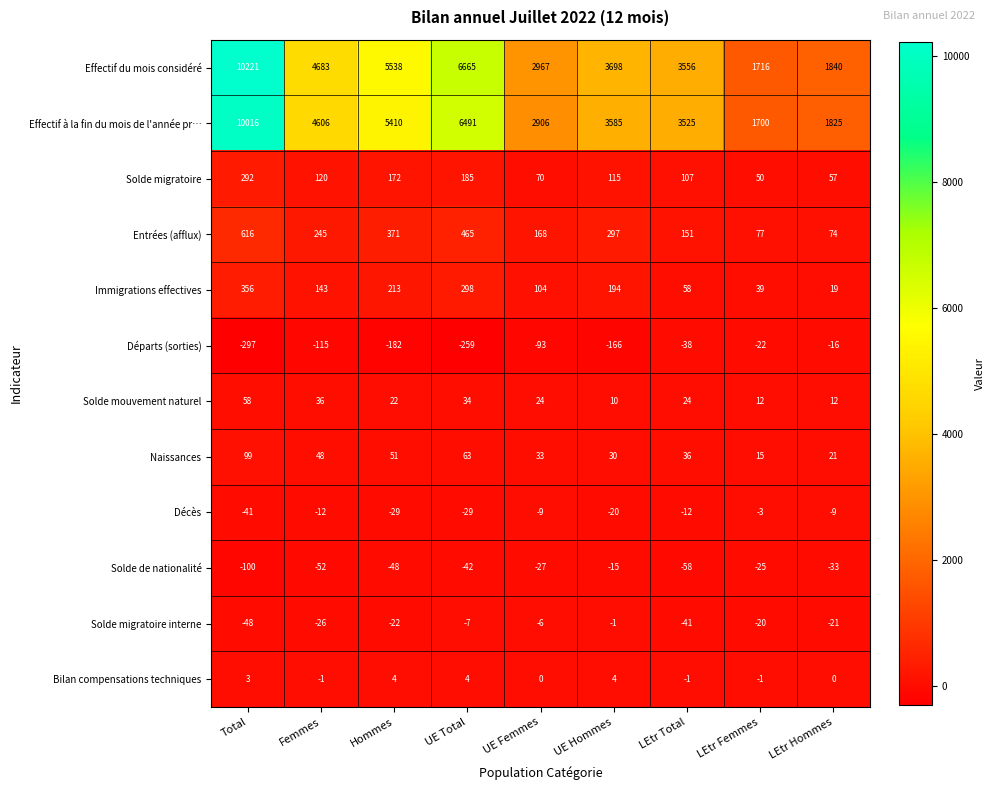

Which label corresponds to the smallest value in the chart?

Total